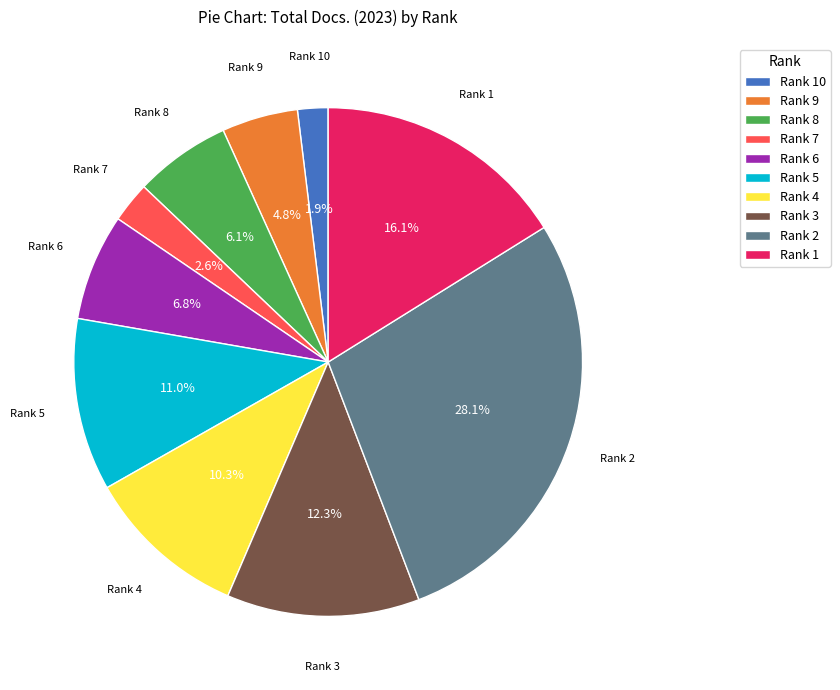

To the nearest percent, what is the difference between the largest and smallest slice percentages?

26%